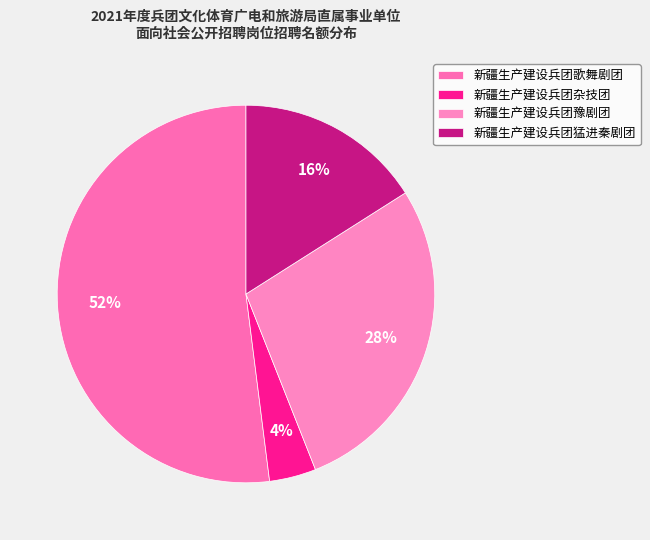

Is there a majority slice in this chart?

Yes